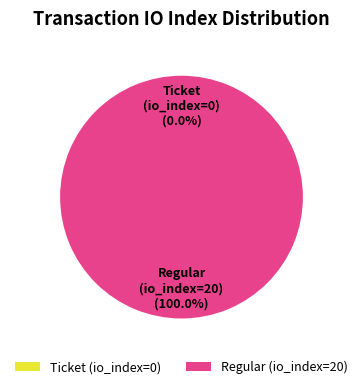

Do Regular (index 20) and Ticket (index 0) together represent more than half of the pie?

Yes